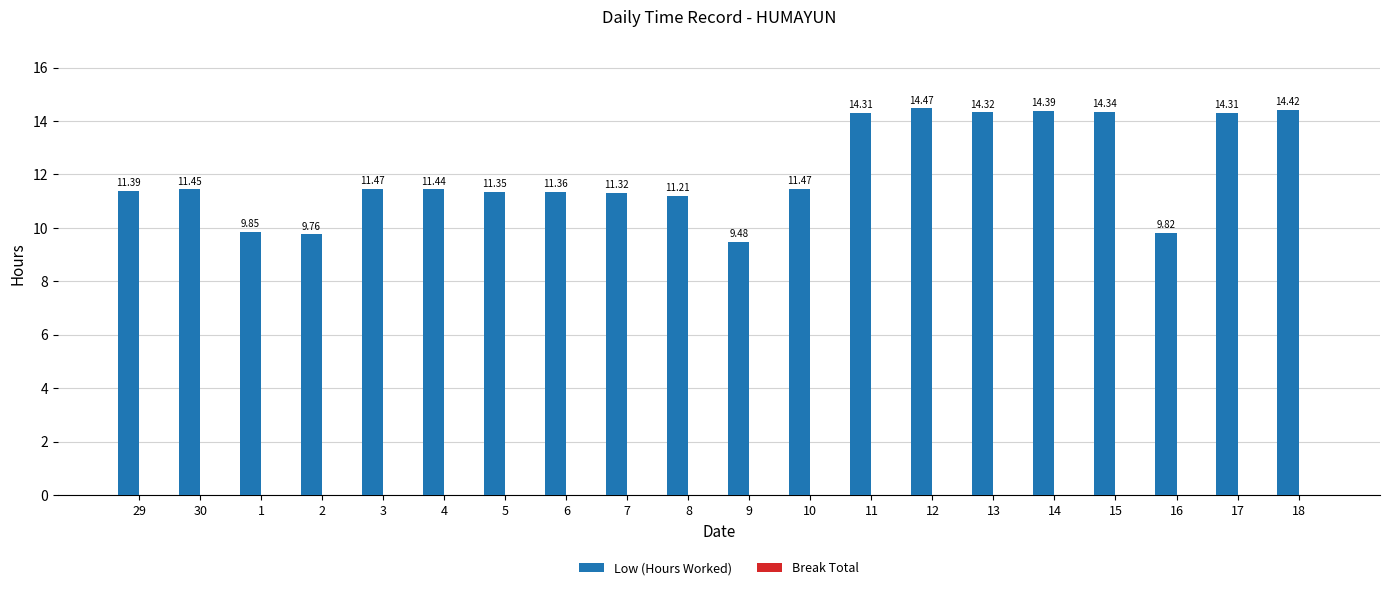

How many data points does each series have?

20